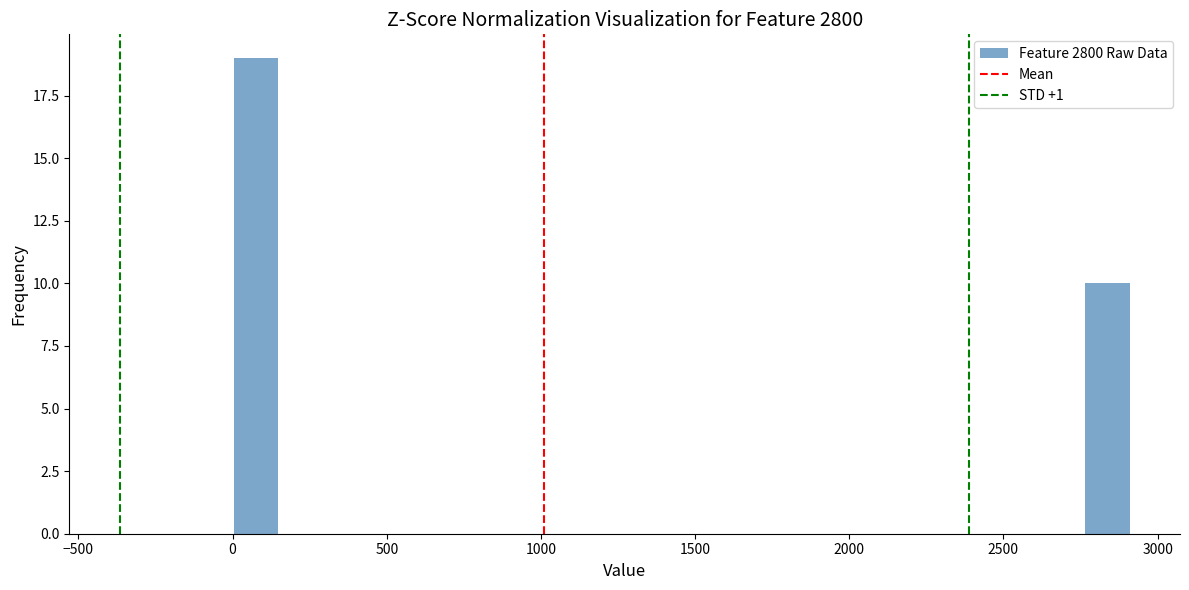

Read against the x-axis, roughly where is the centre of the tallest bar?

100